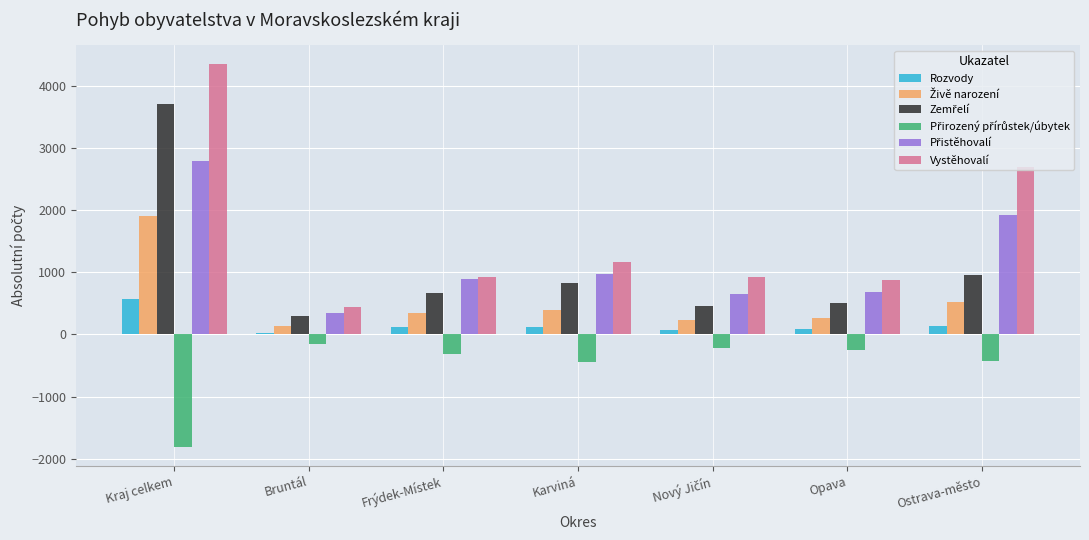

At which category is the sum across all series the highest?

Kraj celkem